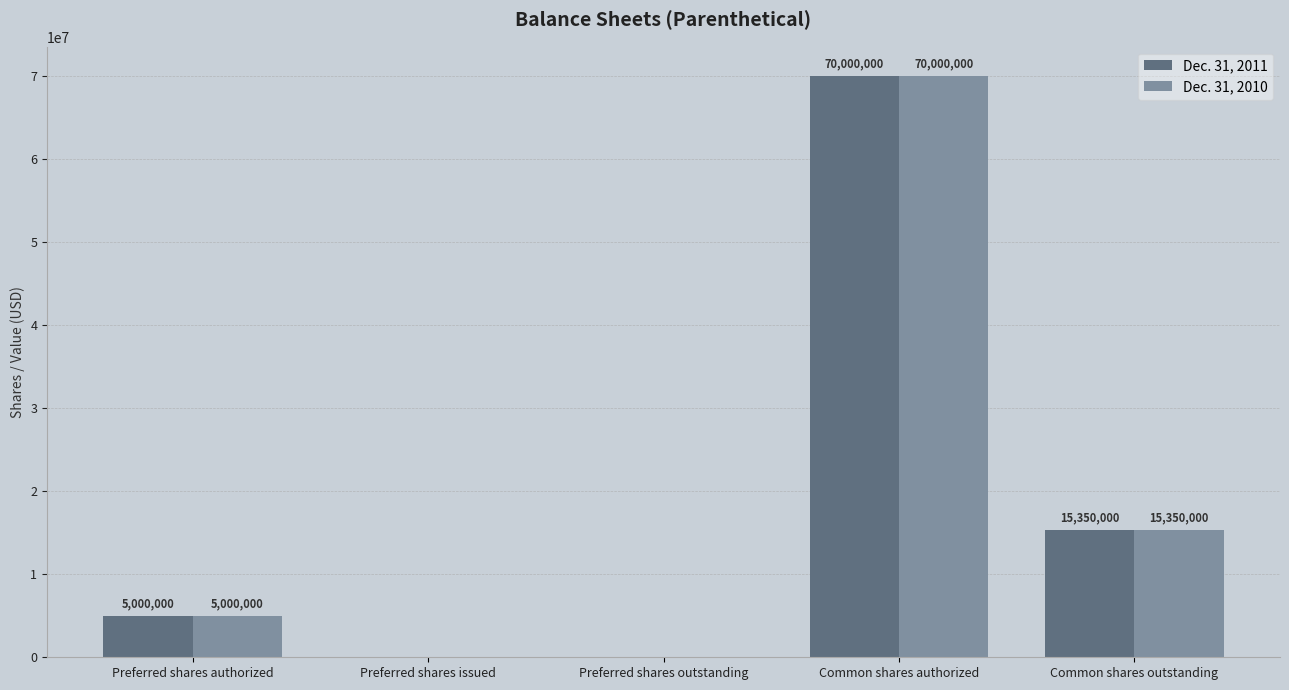

At which label is Dec. 31, 2011 closest to 35000000?

Common shares outstanding